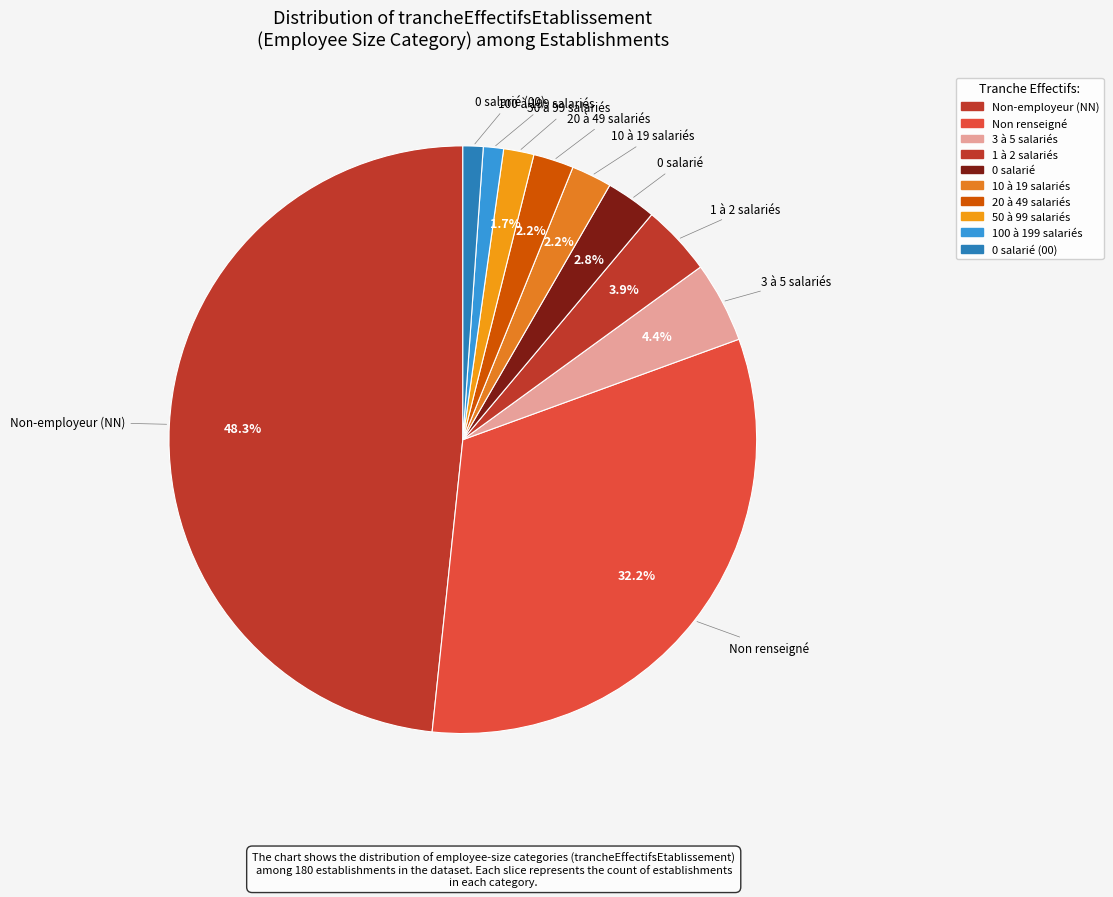

How many slices are in this pie chart?

10